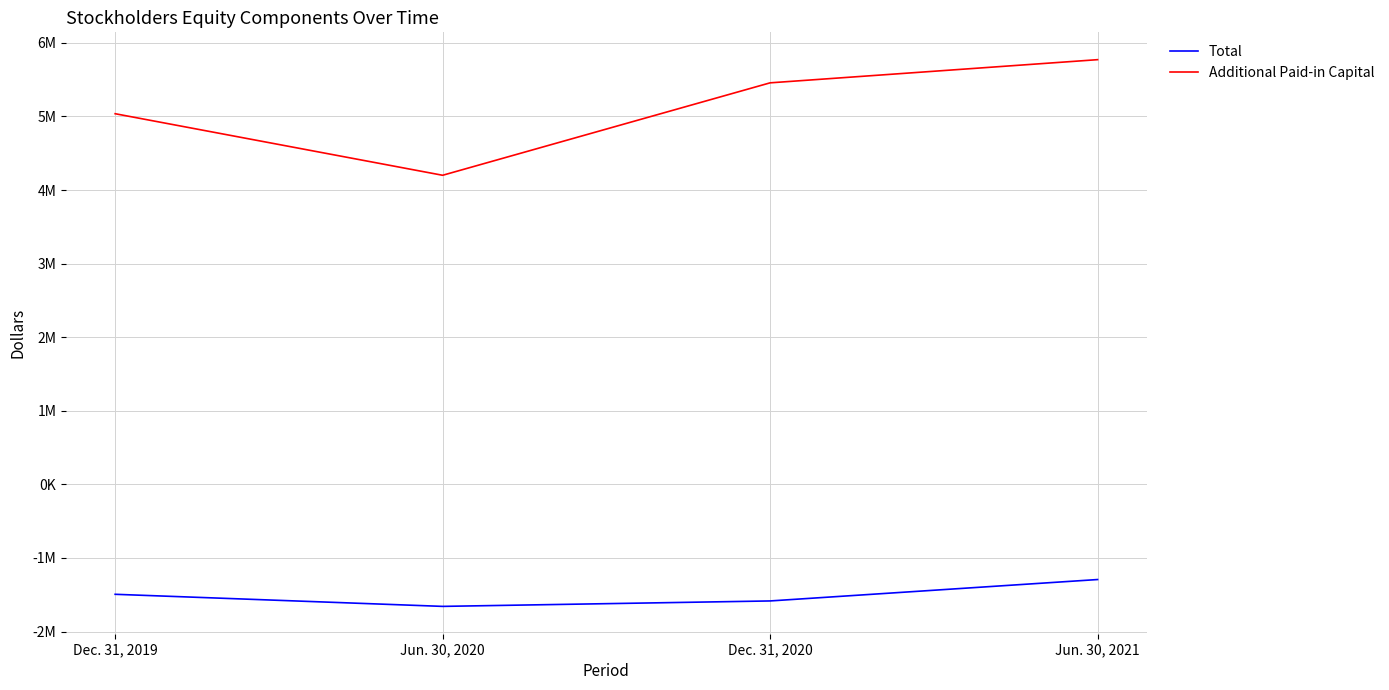

Between Jun. 30, 2020 and Jun. 30, 2021, which series saw the biggest shift?

Additional Paid-in Capital